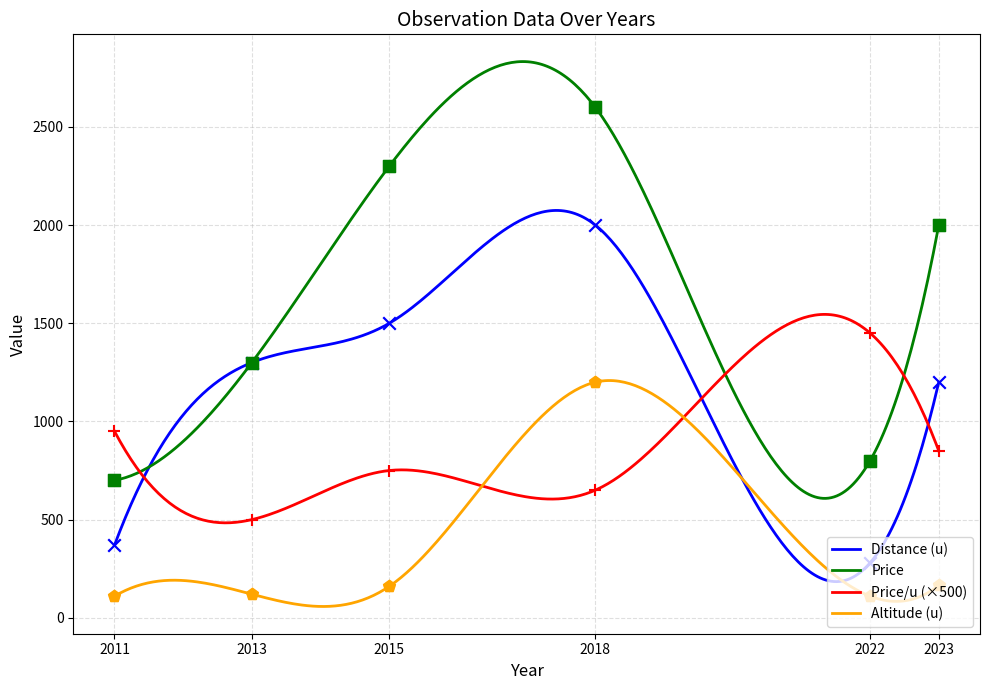

Which series contains the highest Y value?

price